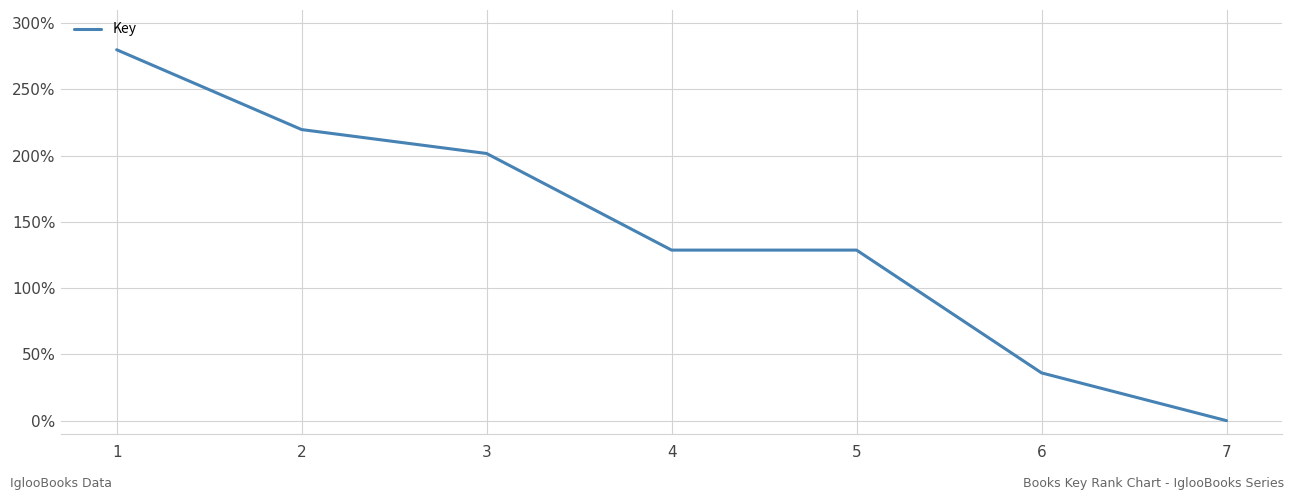

Which label corresponds to the largest value in the chart?

1